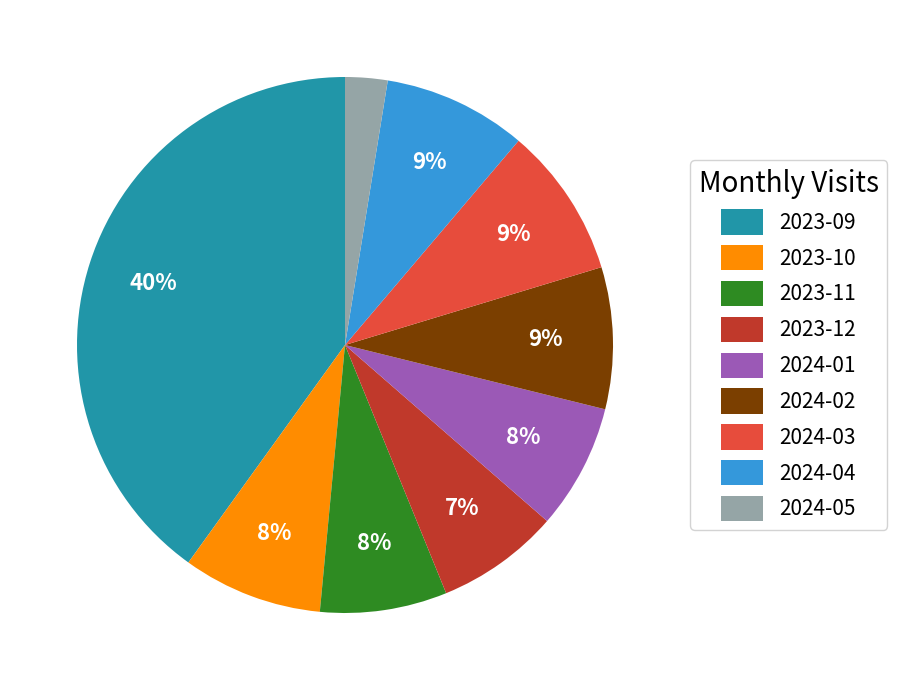

Is the sum of 2024-02 and 2024-03 greater than half?

No